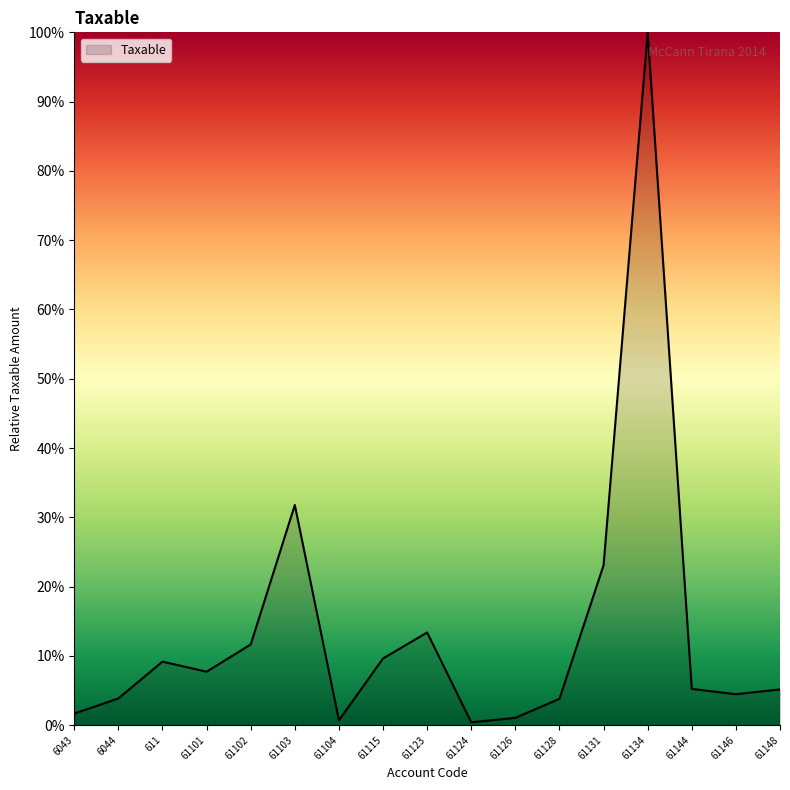

At which label does the data first exceed 5?

611